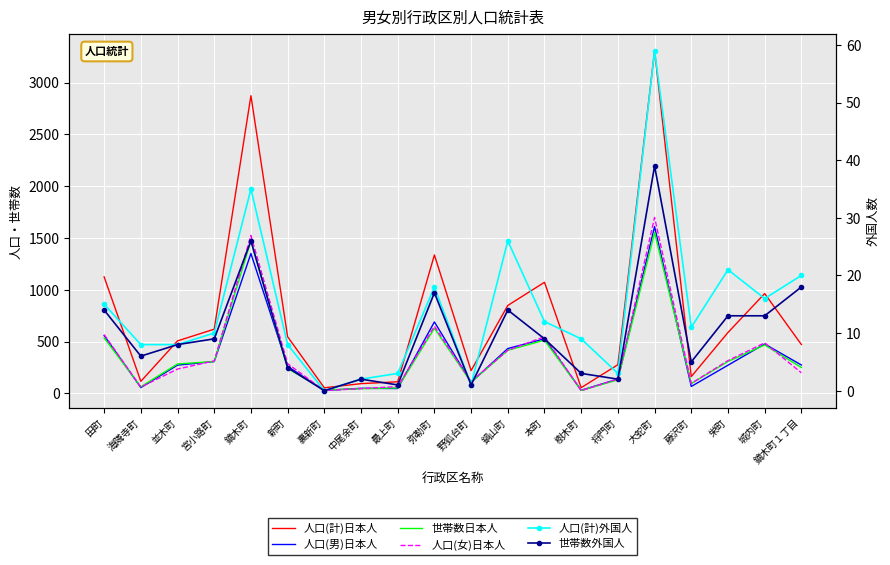

What is the value of the 世帯数日本人 point at the 4th from the left?

307